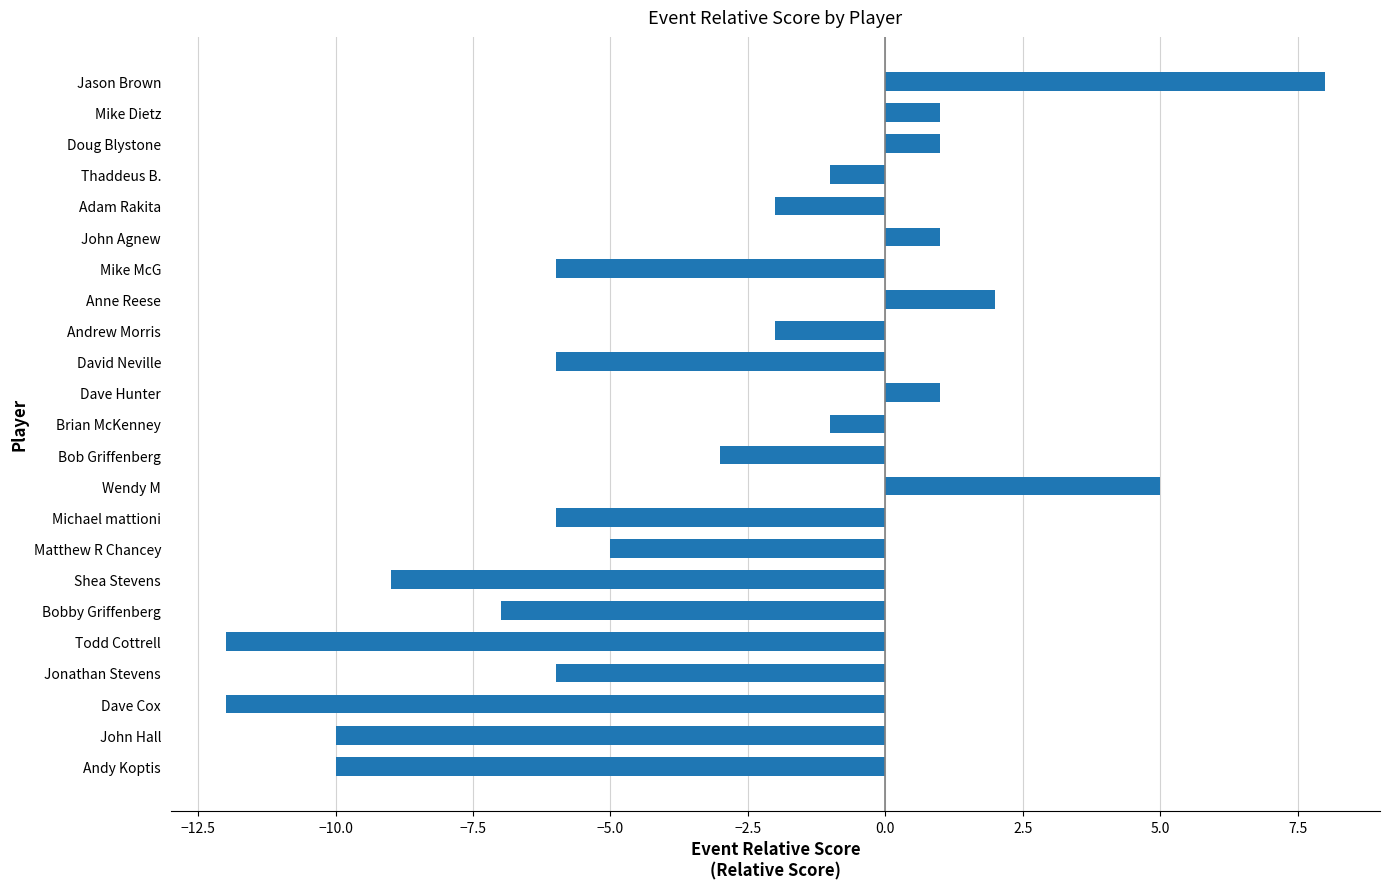

Reading bottom to top, what are all the values shown in this chart?

-10	-10	-12	-6	-12	-7	-9	-5	-6	5	-3	-1	1	-6	-2	2	-6	1	-2	-1	1	1	8